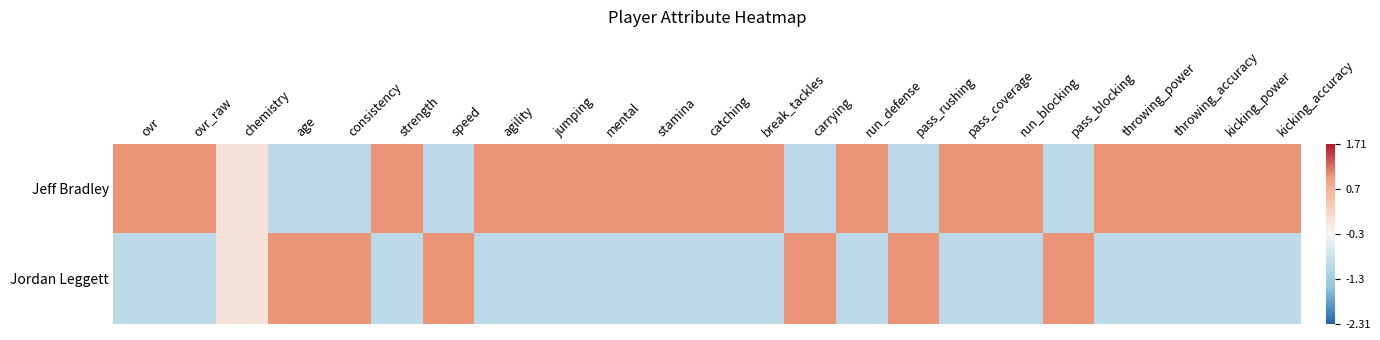

How many distinct data groups are displayed?

2